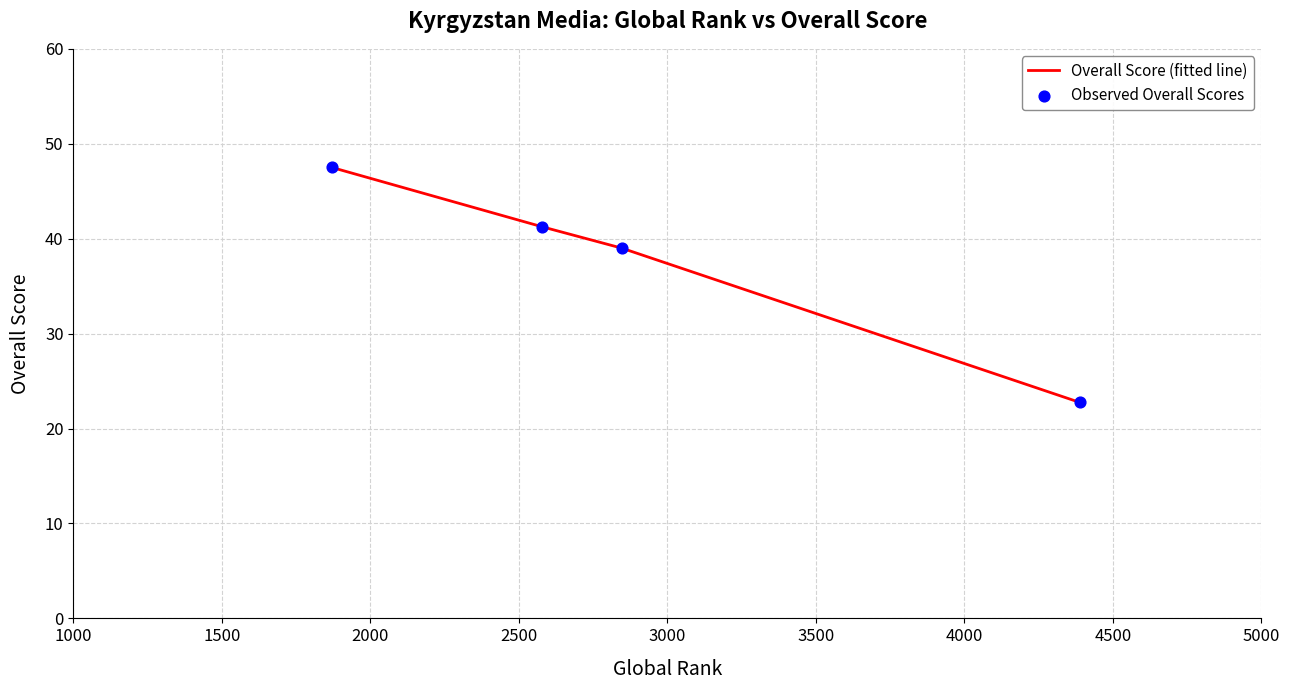

What is the sum of all values?

150.5